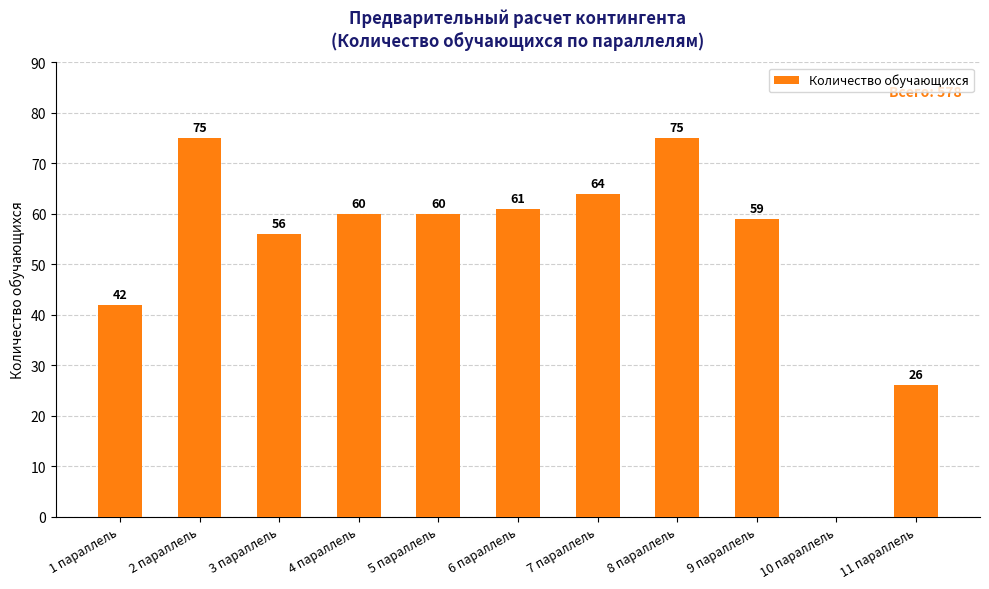

What is the greatest value displayed?

75